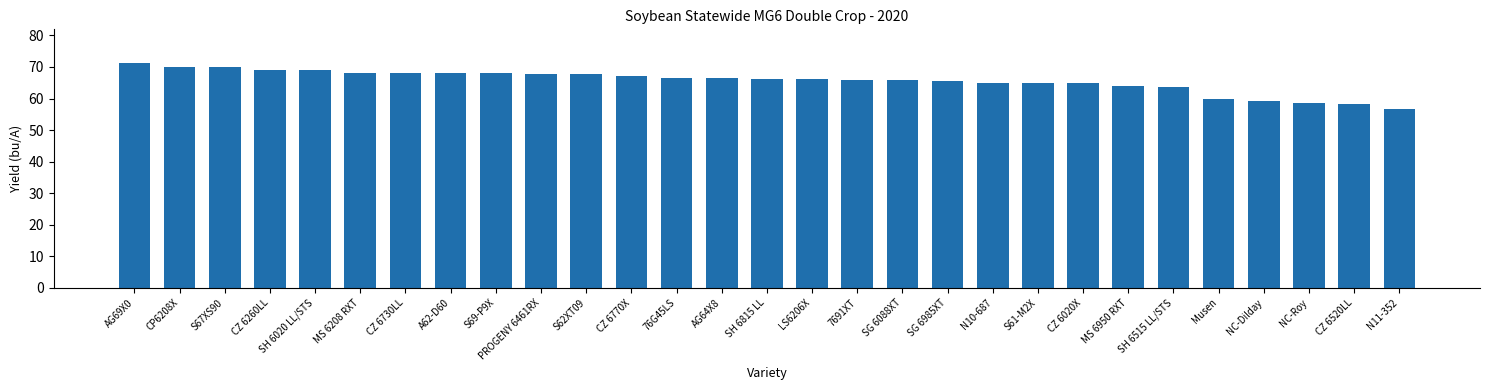

What is the value of the 22nd bar from the left?

64.9